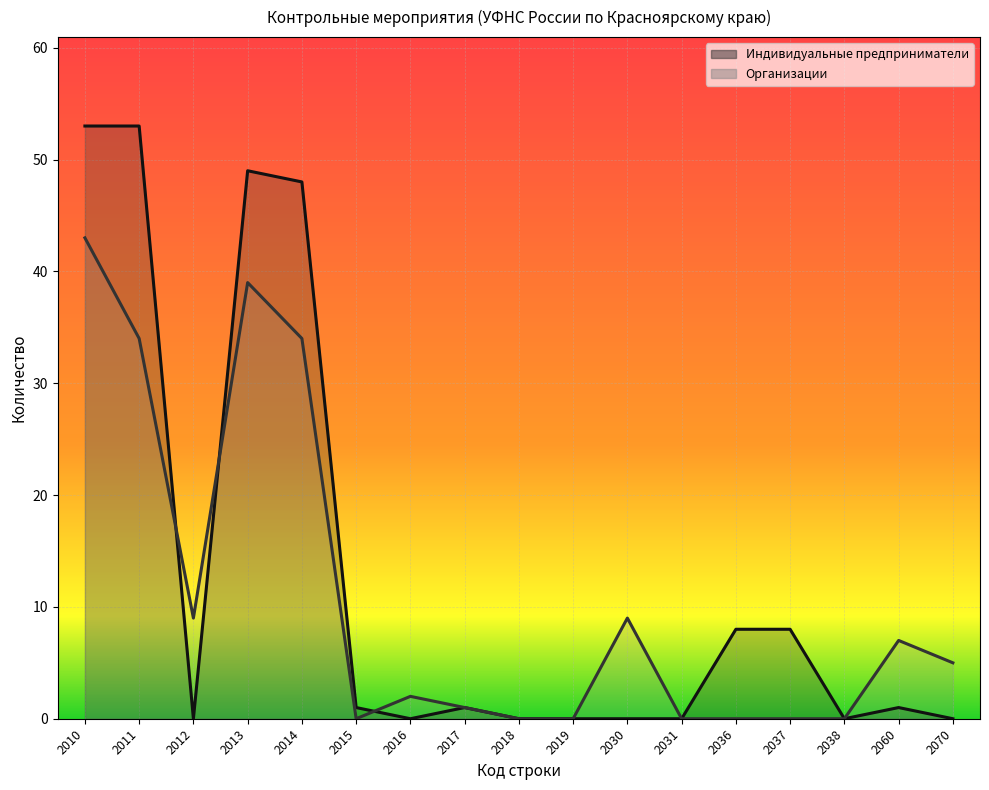

What is the total value across all series at 2037?

8